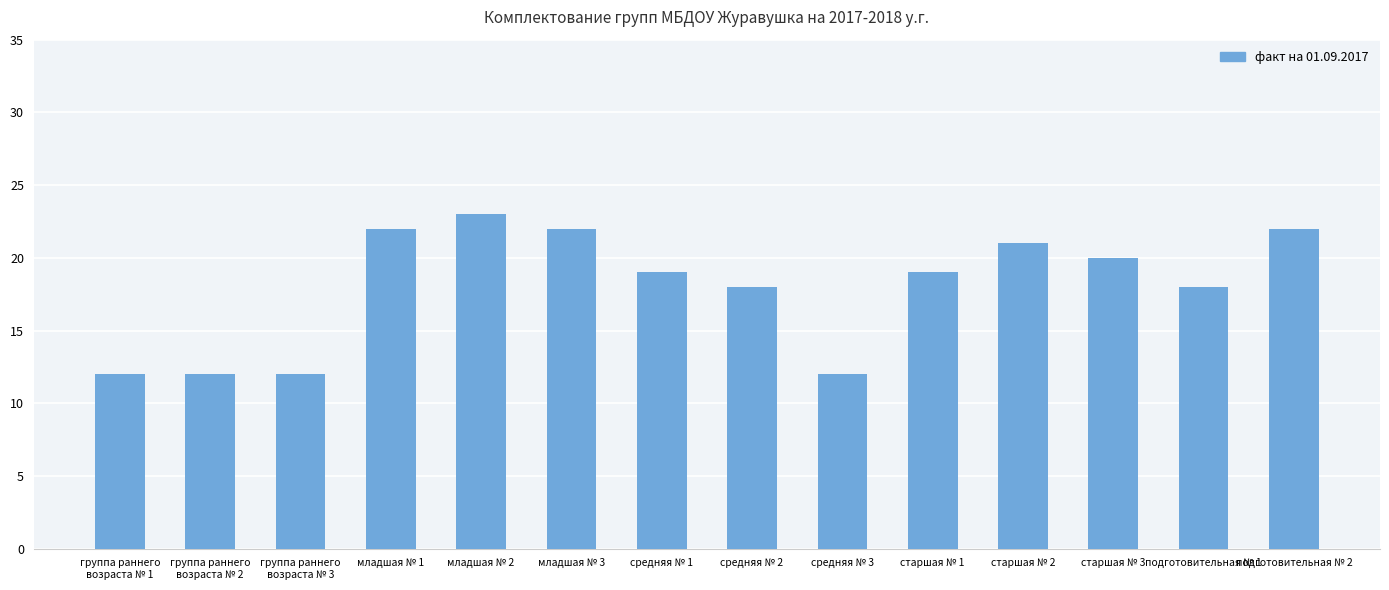

Reading left to right, extract all data points from this chart.

12	12	12	22	23	22	19	18	12	19	21	20	18	22